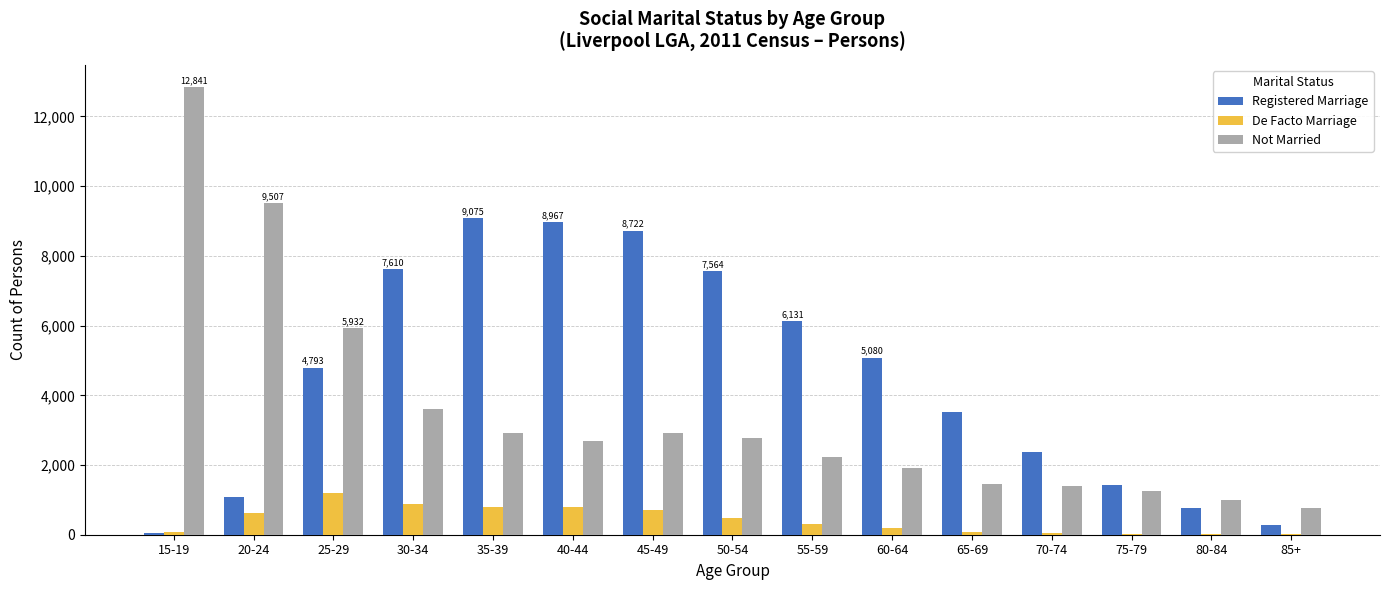

Where does the Not Married series first go above 2697?

15-19